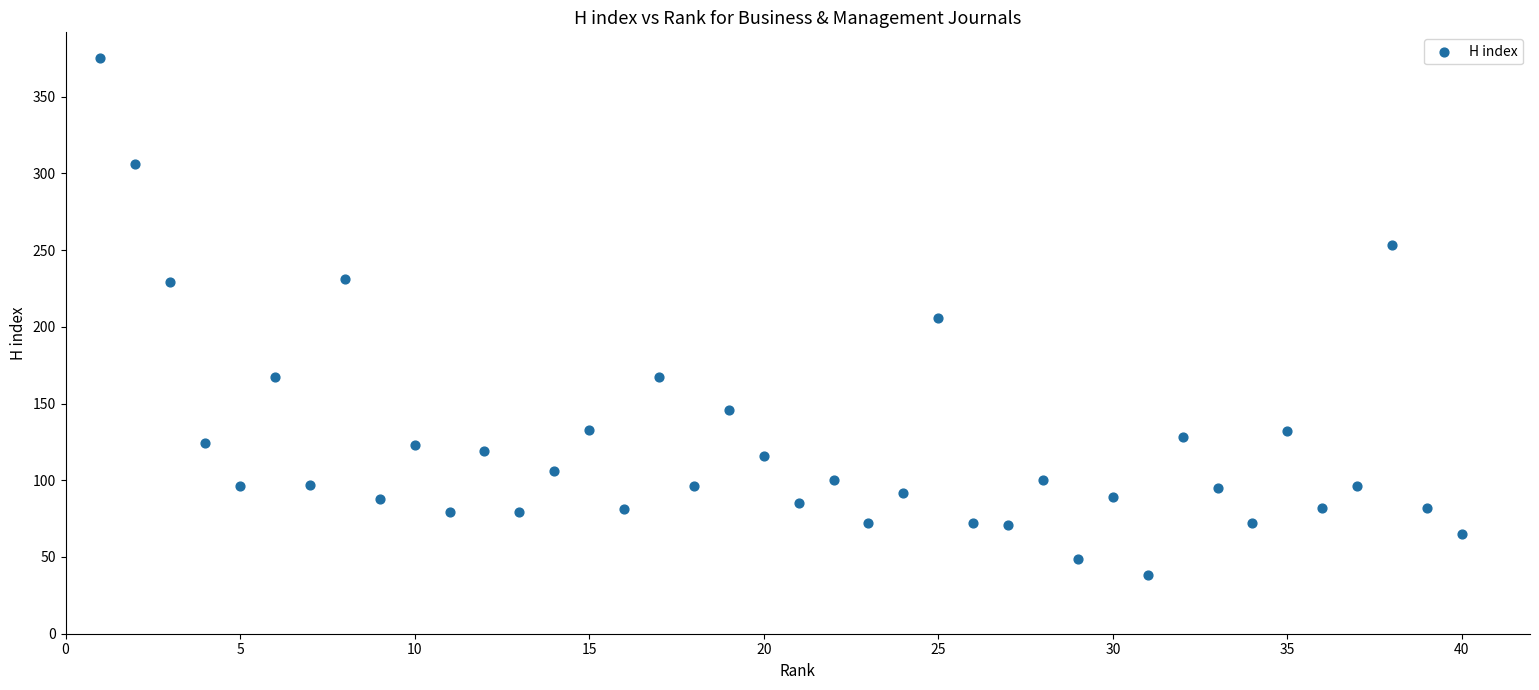

What is the range of X values (max minus min)?

39